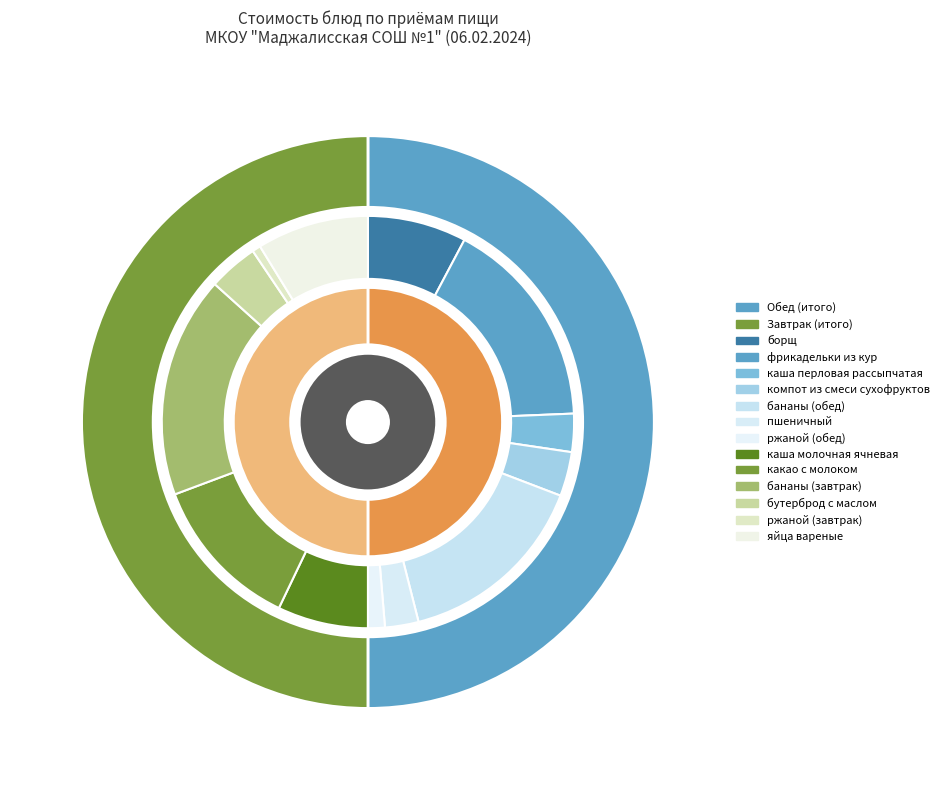

Rank the categories by value from lowest to highest.

ржаной (завтрак), ржаной (обед), пшеничный, каша перловая рассыпчатая, компот из смеси сухофруктов, бутерброд с маслом, каша молочная ячневая, борщ, яйца вареные, какао с молоком, бананы (обед), фрикадельки из кур, бананы (завтрак)